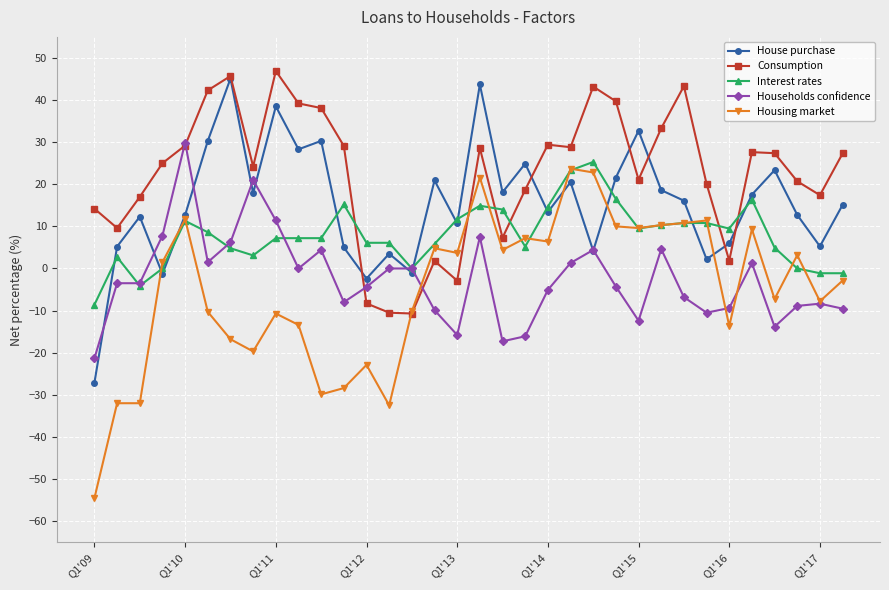

Which series has the widest spread of values?

Housing market